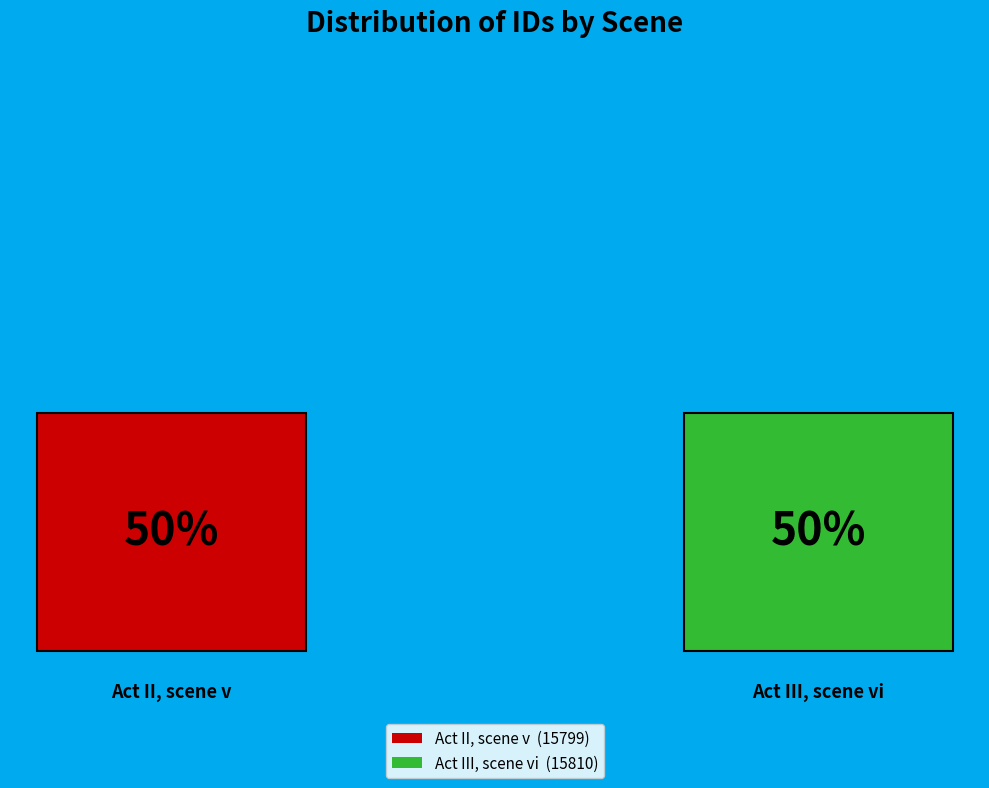

What is the change in value from Act II, scene v to Act III, scene vi?

+11